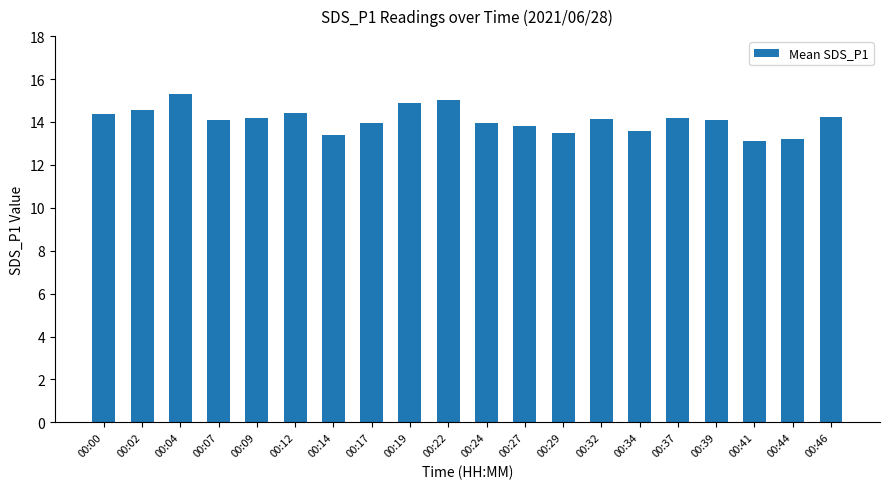

How many bars are there in total?

20